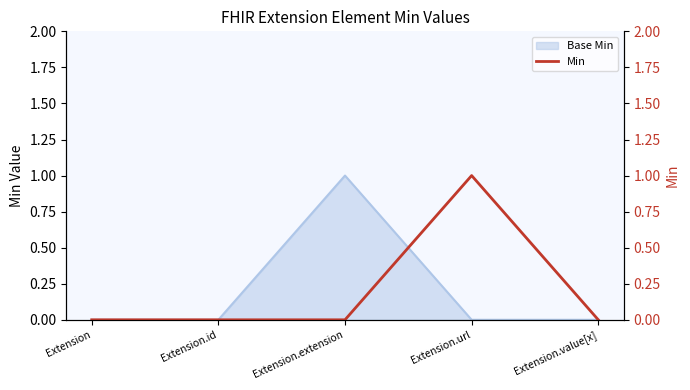

Which category has the lowest value across all series?

Extension